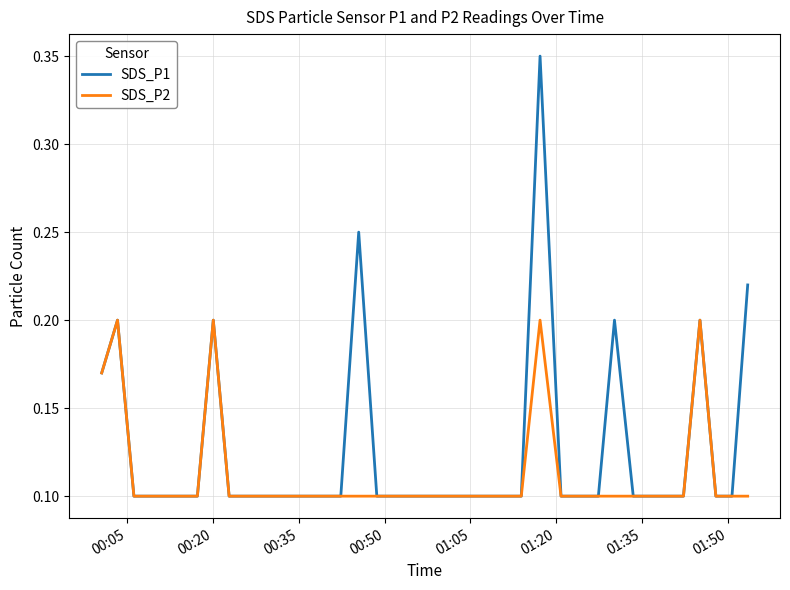

Rank the series by their average value, from highest to lowest.

SDS_P1, SDS_P2